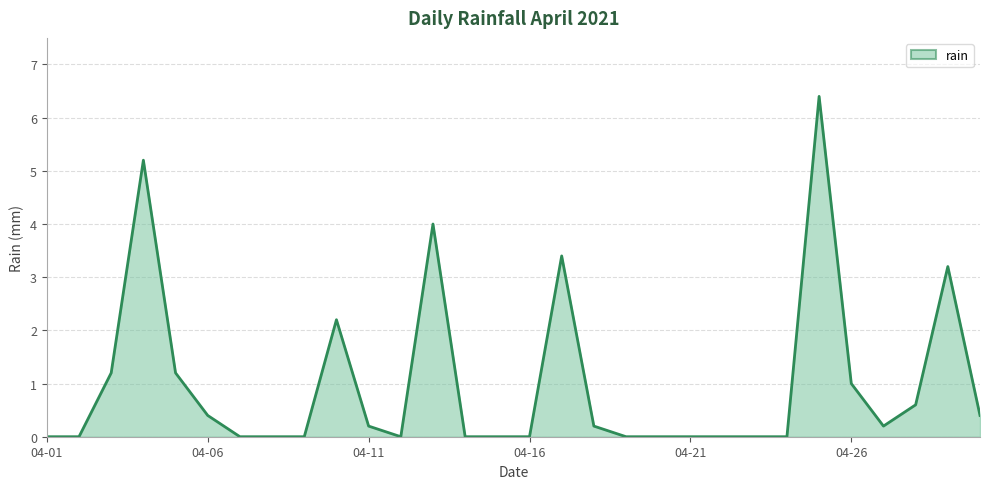

What is the average value?

1.0